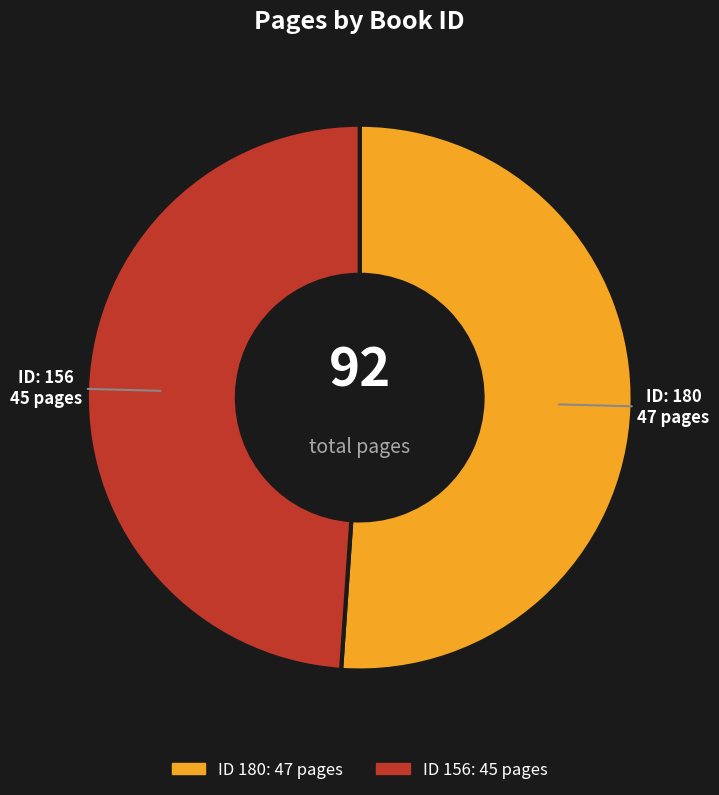

Is there any slice that represents more than half of the pie?

Yes